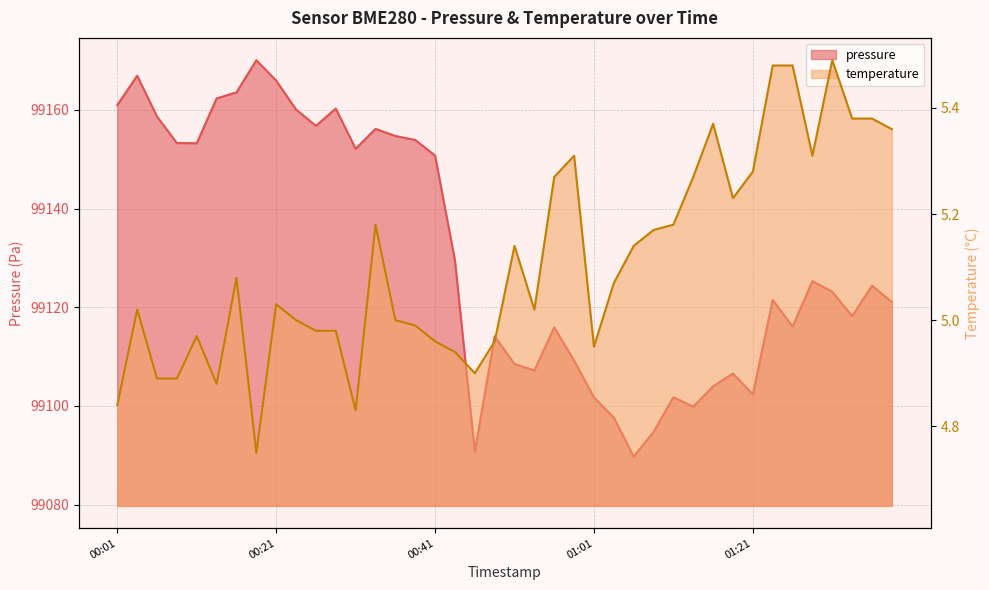

The value of temperature at 2023-02-01T00:09:05 is 4.9. True or false?

True